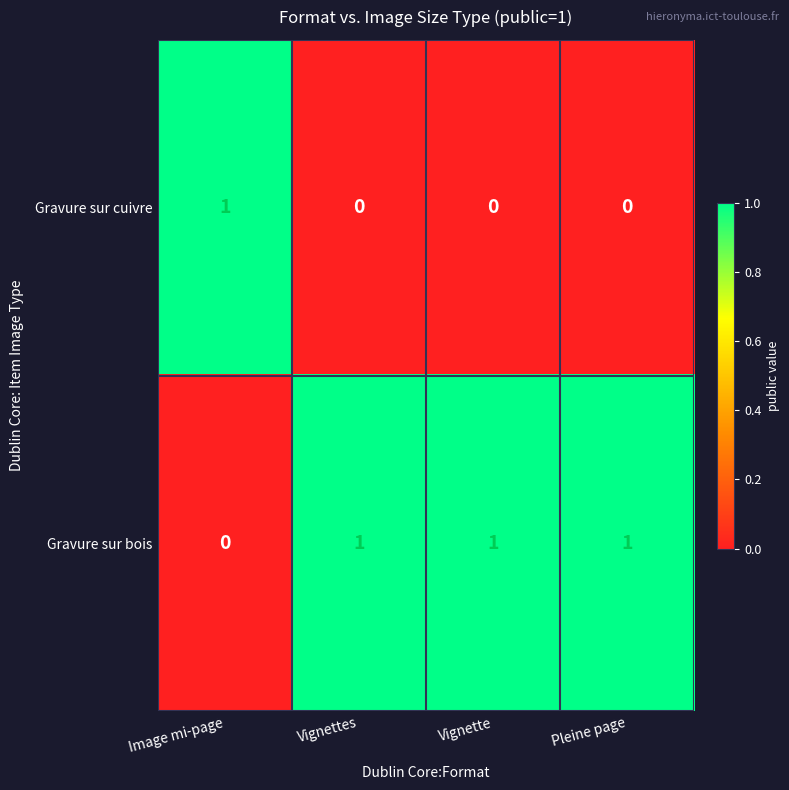

What is the difference between the highest and lowest values at Pleine page?

1